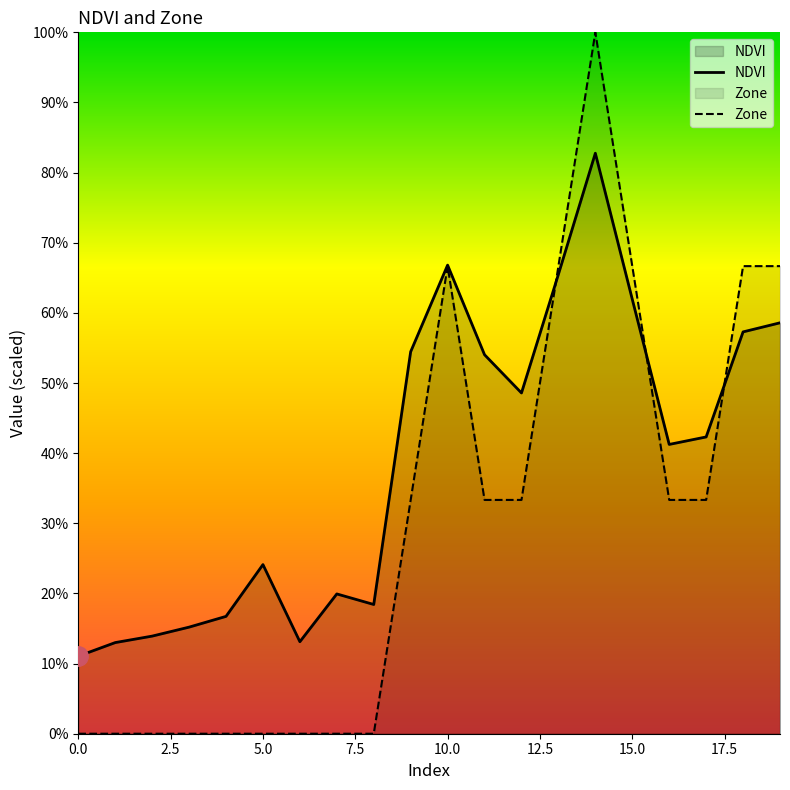

Rank the series by their maximum value, from lowest to highest.

NDVI, Zone